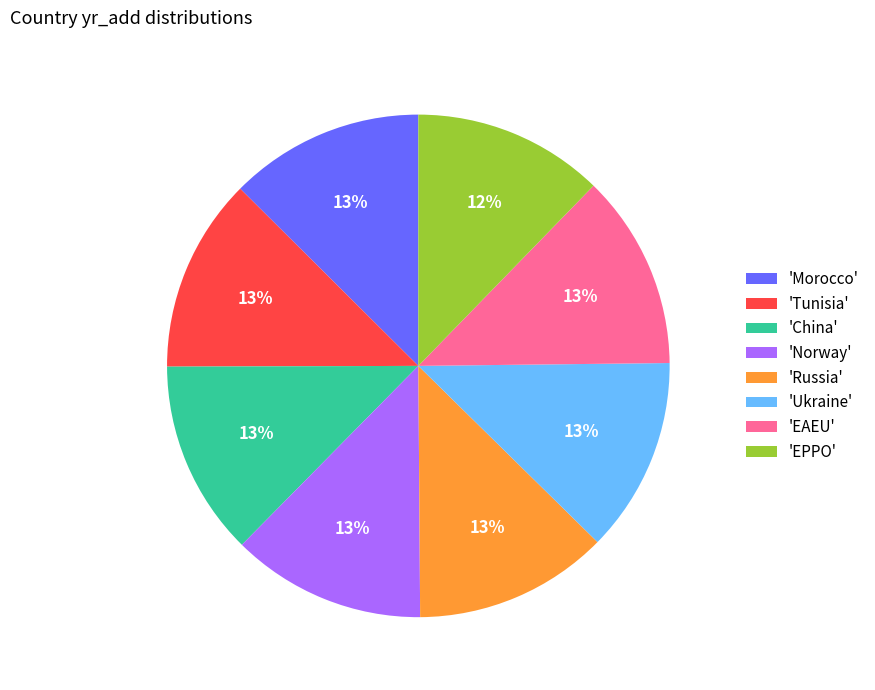

Is the sum of 'Ukraine' and 'Tunisia' greater than half?

No